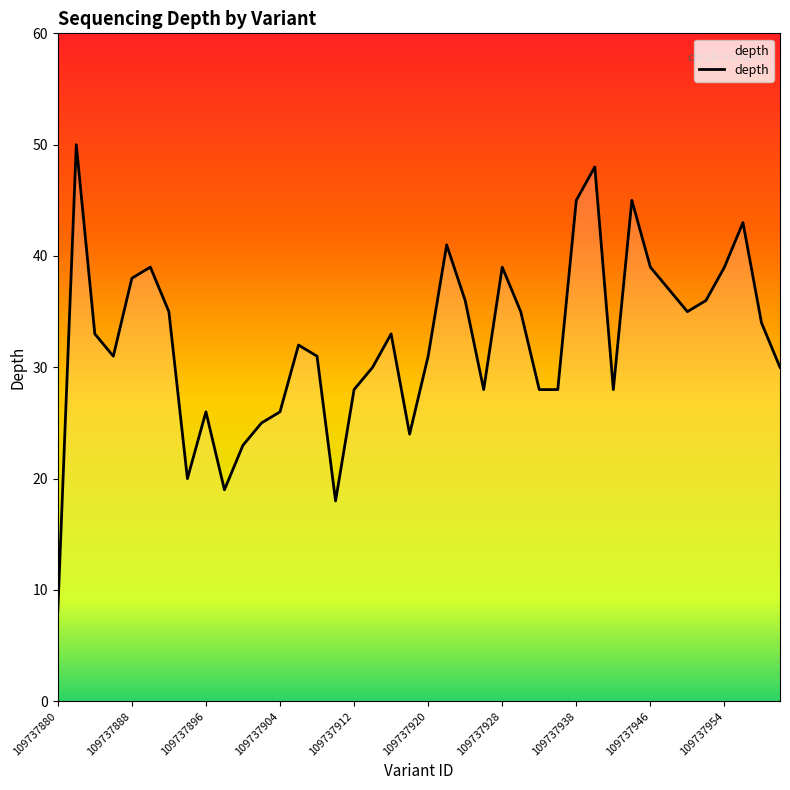

What is the difference between the maximum and minimum values?

42